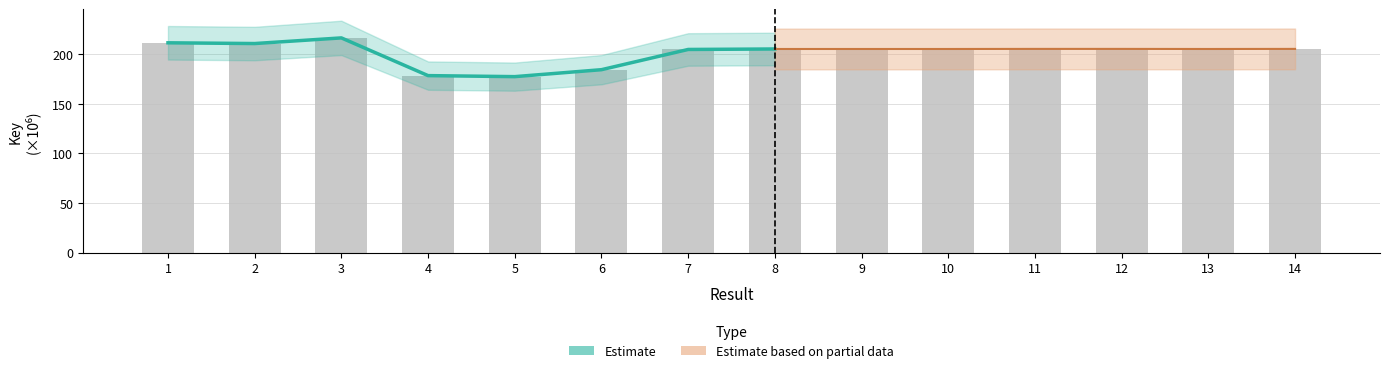

What is the sum of the values at 13 and 4?

383.5